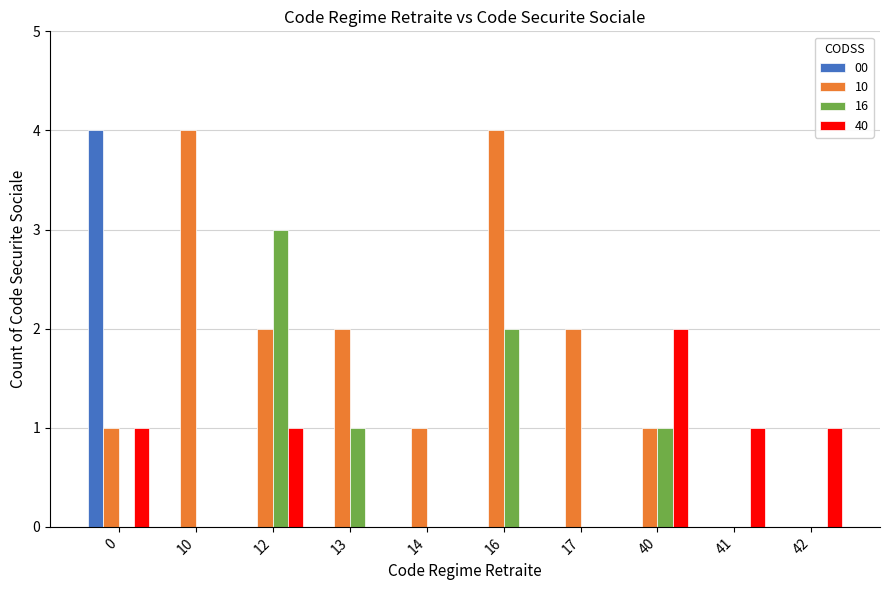

True or false: 16 has a value of 1 at 16.

False